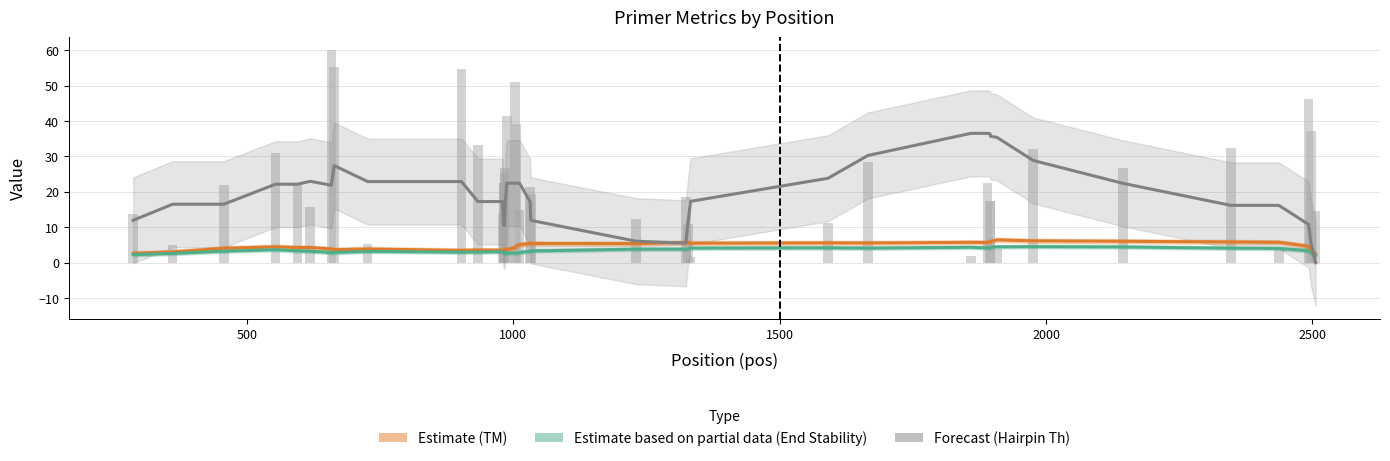

What is the minimum value for Estimate based on partial data (End Stability)?

2.0